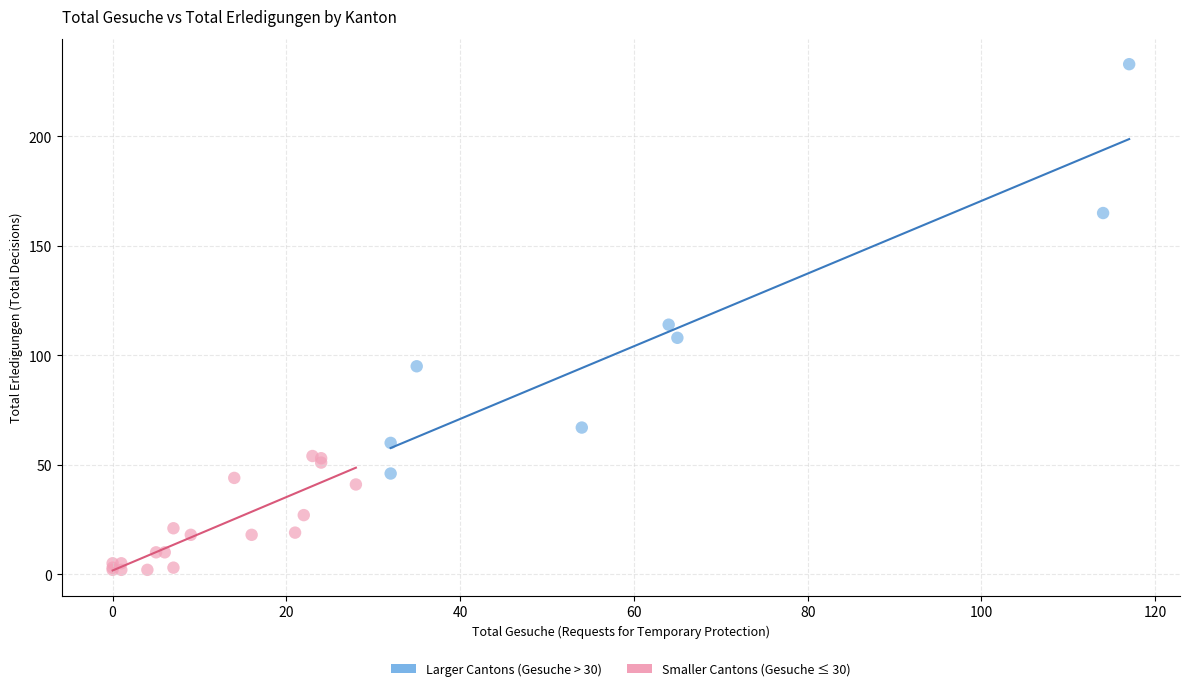

Which series reaches the minimum Y coordinate?

Smaller Cantons (Gesuche ≤ 30)